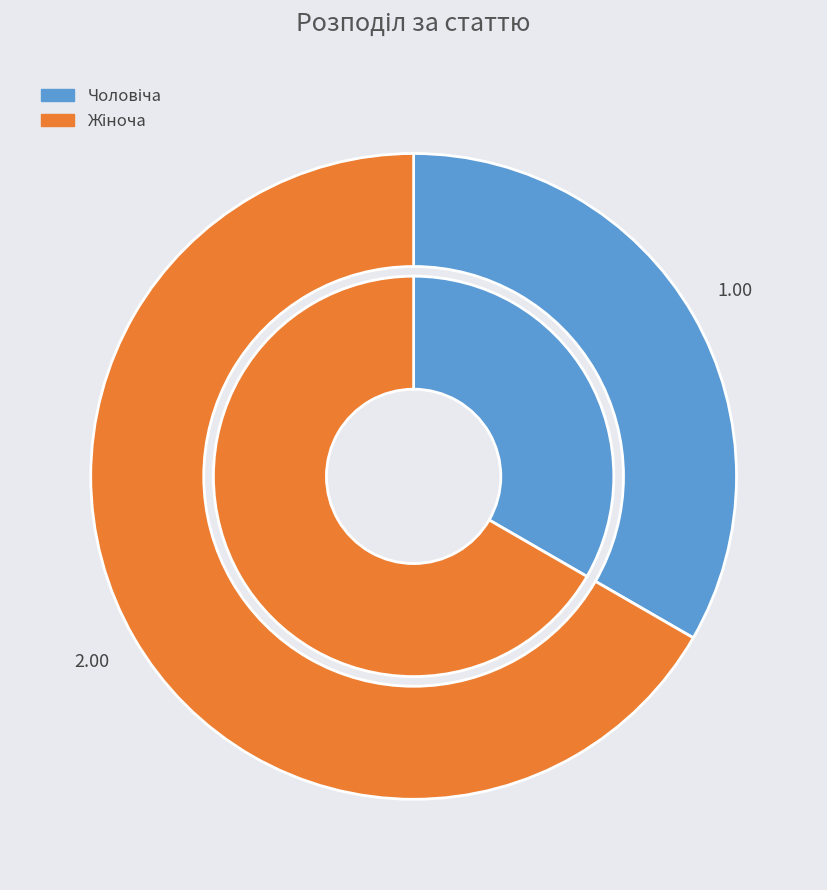

What percentage is NOT represented by Чоловіча?

66.7%